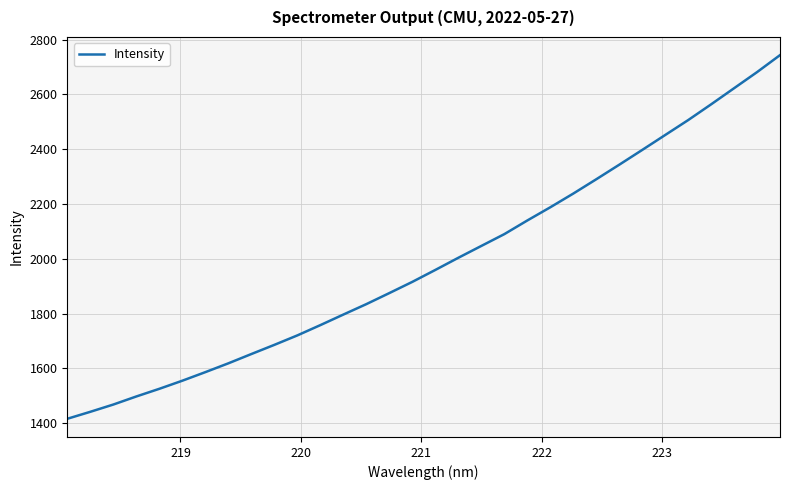

Reading left to right, extract all data points from this chart.

1415.8	1441.2	1467.7	1497.2	1525.2	1554.8	1586.0	1618.2	1652.1	1685.6	1720.2	1757.7	1796.2	1834.3	1874.6	1915.6	1959.1	2003.4	2046.7	2089.7	2139.5	2187.7	2237.7	2289.9	2343.0	2396.9	2451.4	2505.9	2563.4	2622.2	2681.0	2743.0